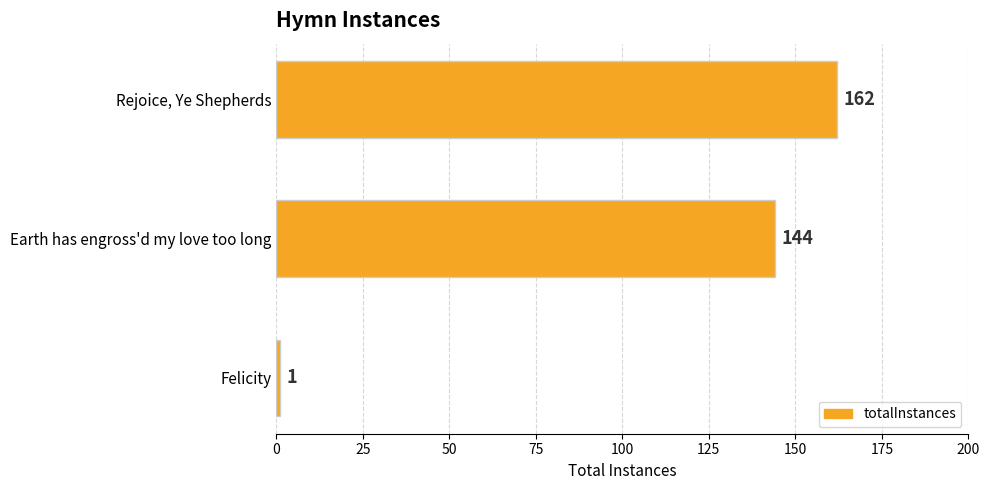

Is it true that the value at Rejoice, Ye Shepherds is 162?

True